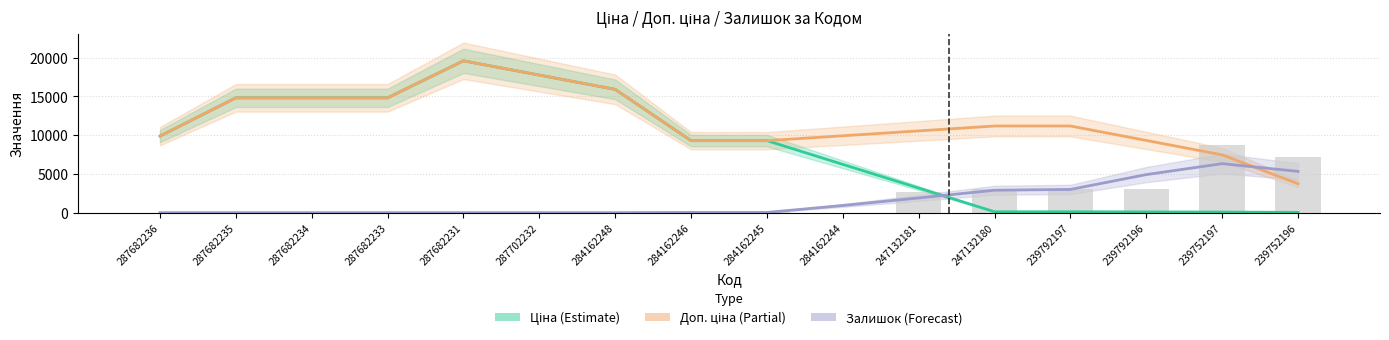

What is the label of the 15th bar from the left?

239752197